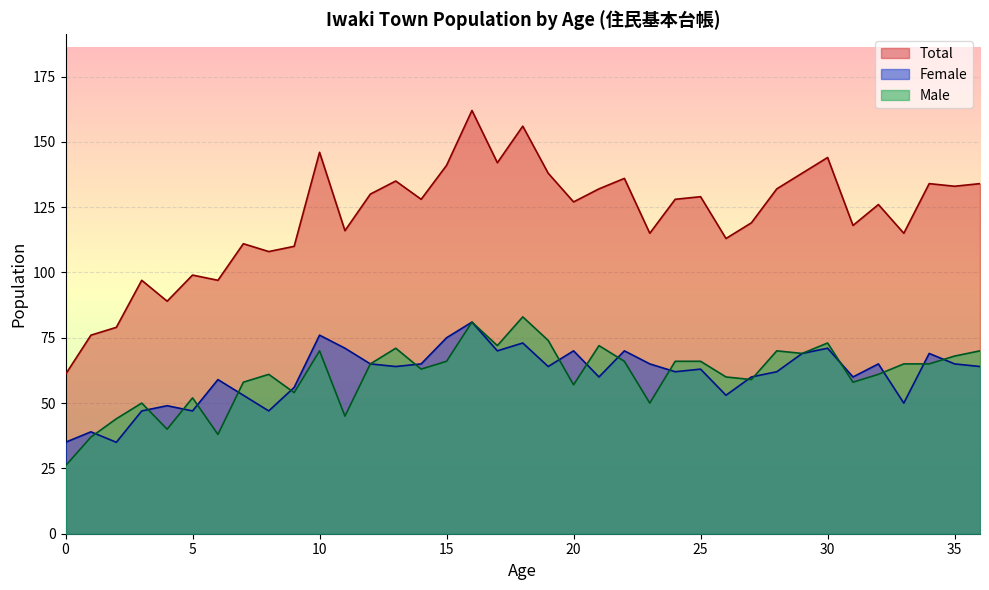

Rank the series at 32 from lowest to highest value.

Male, Female, Total